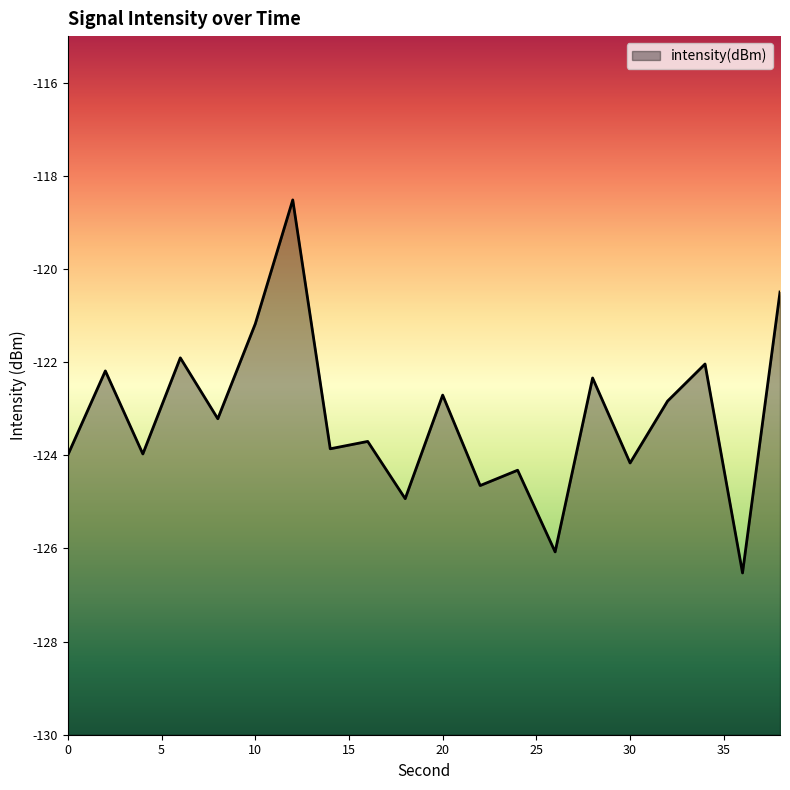

Is it true that the value at 24 is -124.3?

True